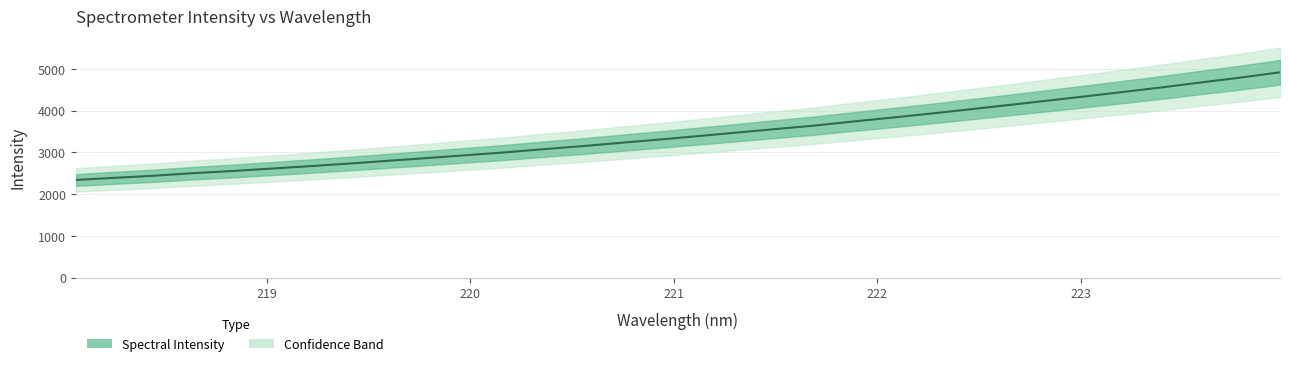

What is the smallest value displayed?

2341.2